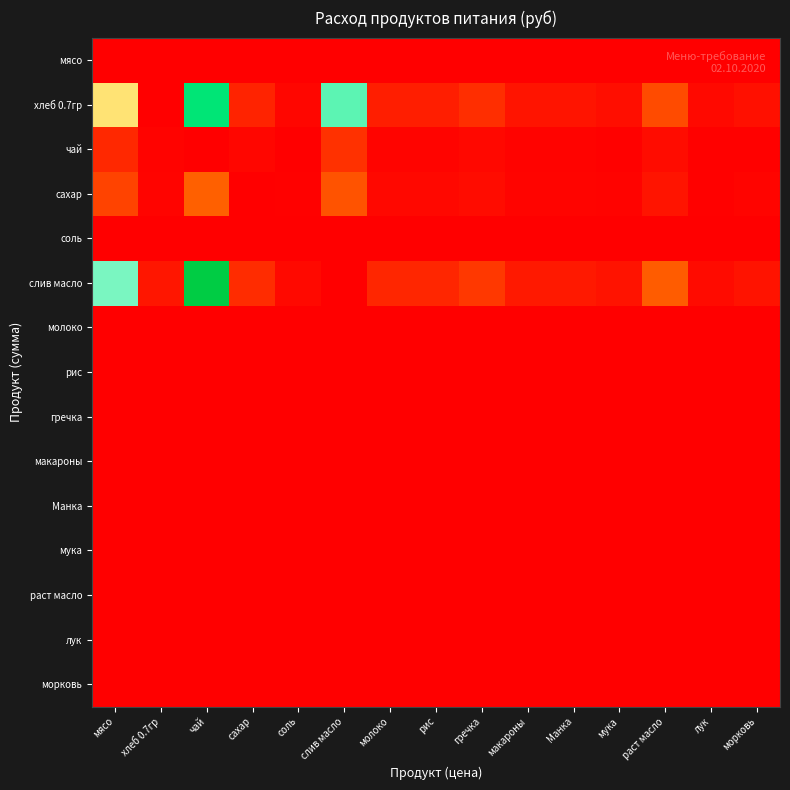

At гречка, list the series in order from smallest to largest.

мясо, соль, молоко, рис, гречка, макароны, Манка, мука, раст масло, лук, морковь, чай, сахар, хлеб 0.7гр, слив масло